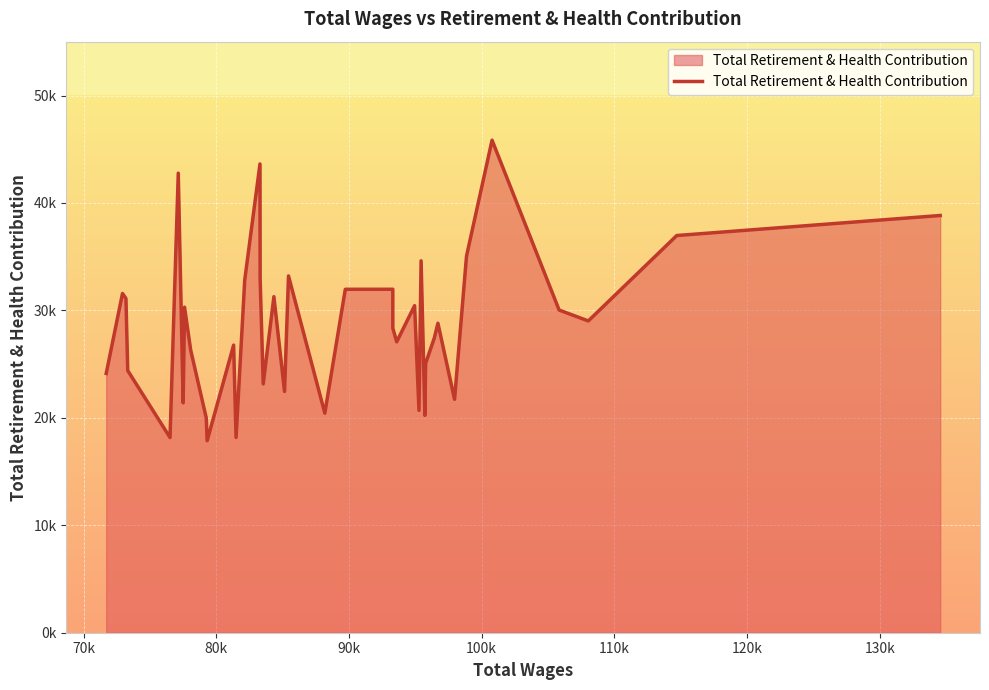

Is this an area chart (filled region under the line)?

Yes